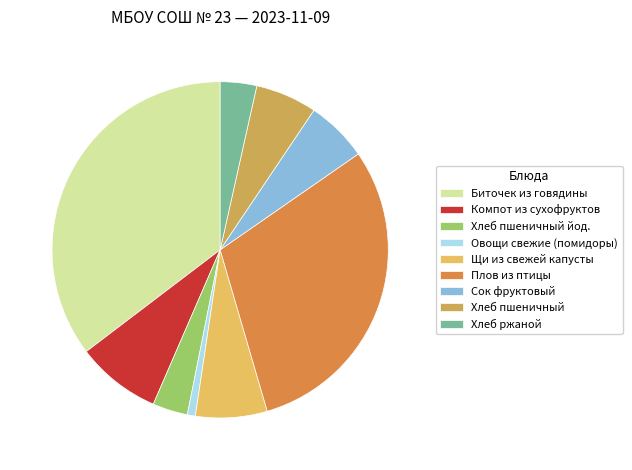

What is the change in value from Сок фруктовый to Хлеб пшеничный?

-0.3